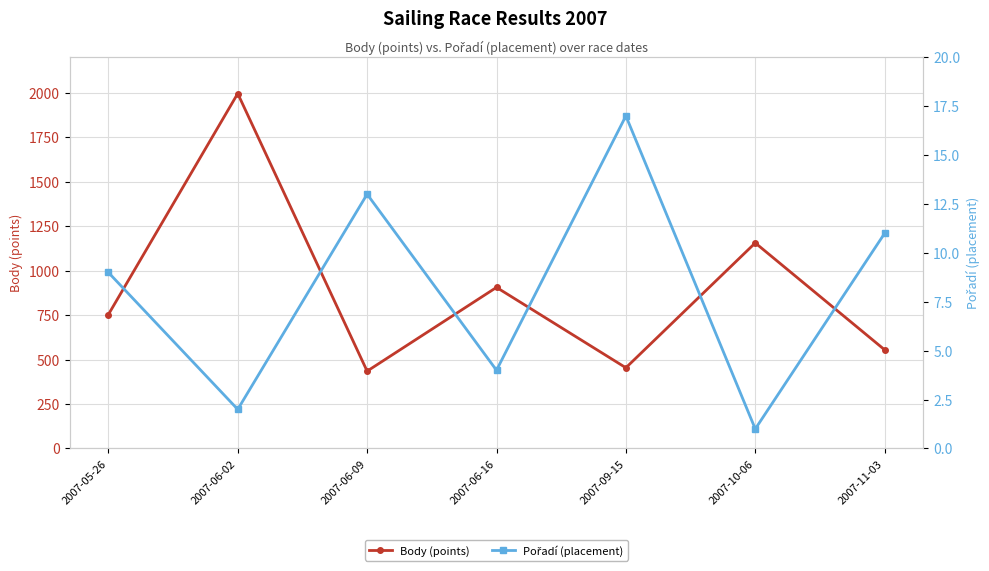

Is this an area chart (filled region under the line)?

No